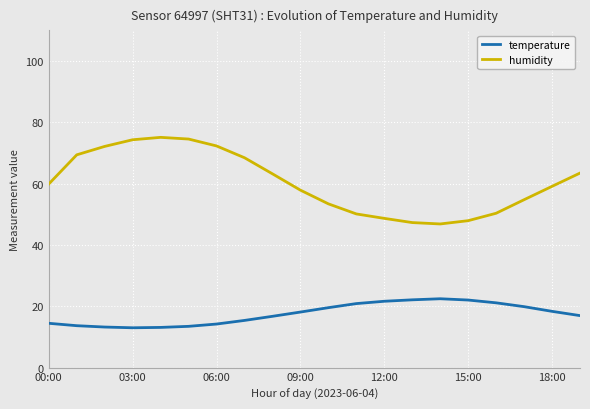

Which series has the largest total across all categories?

humidity